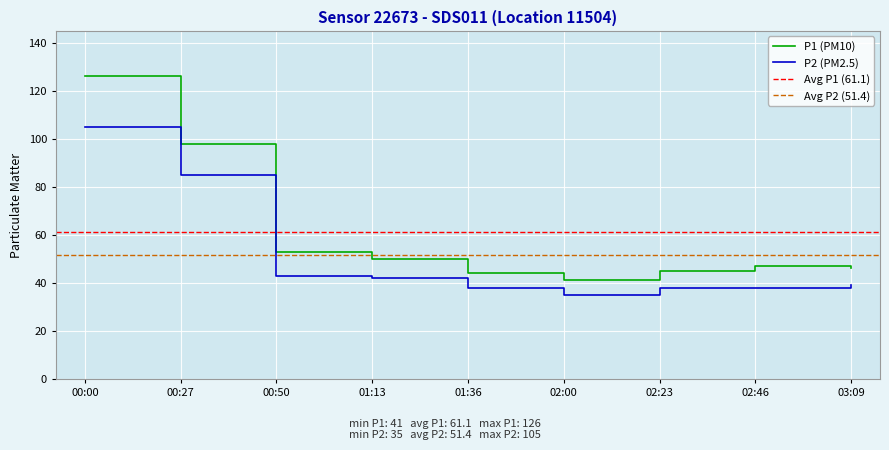

What is the sum of the P1 values at 00:00 and 02:23?

171